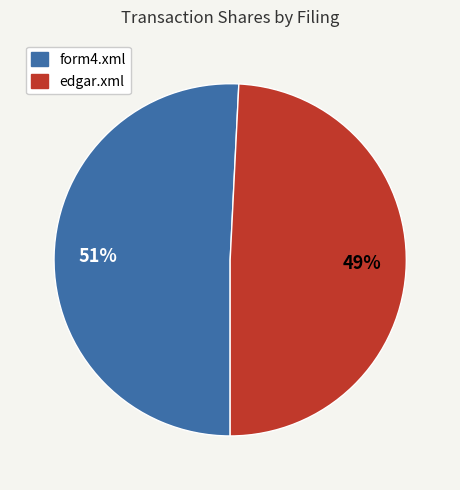

Rank the categories by value from lowest to highest.

edgar.xml, form4.xml